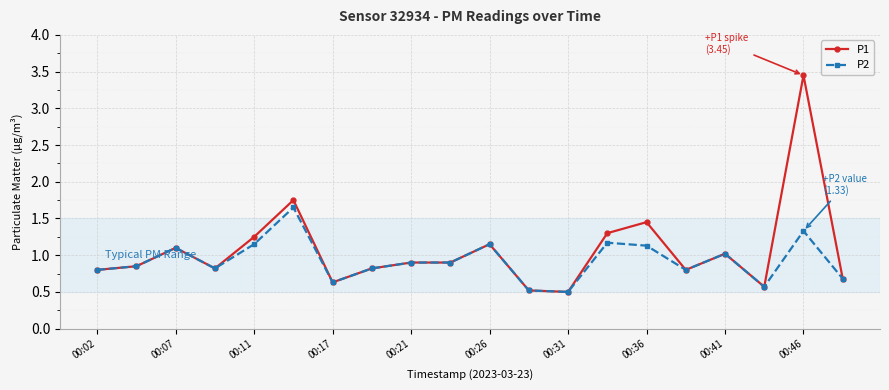

Rank the series by their maximum value, from lowest to highest.

P2, P1